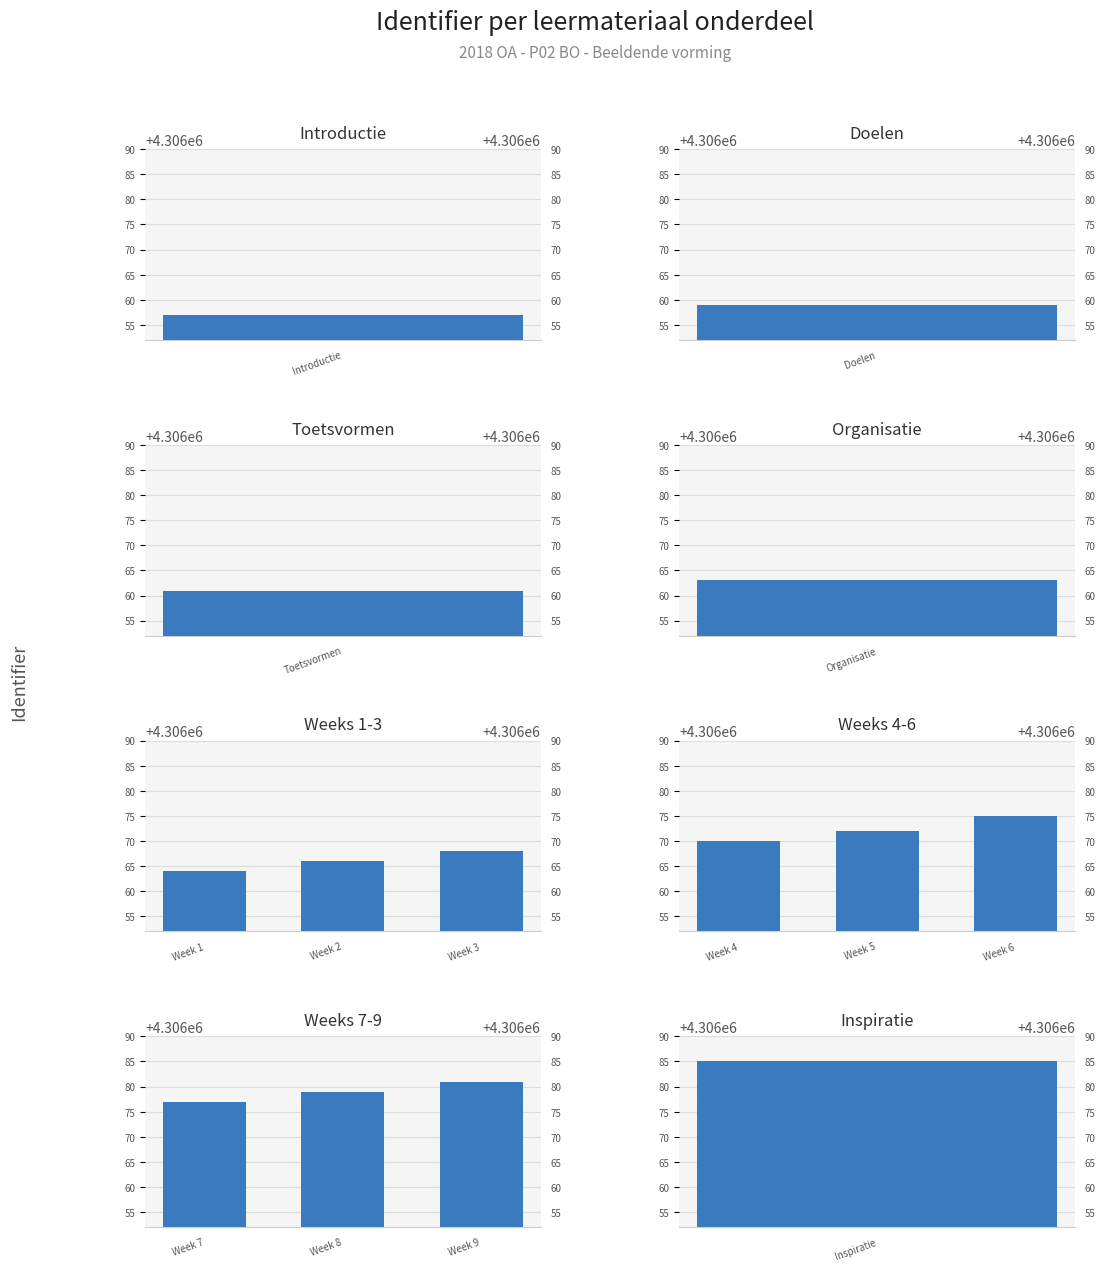

What is the maximum value for Weeks 7-9?

4306081